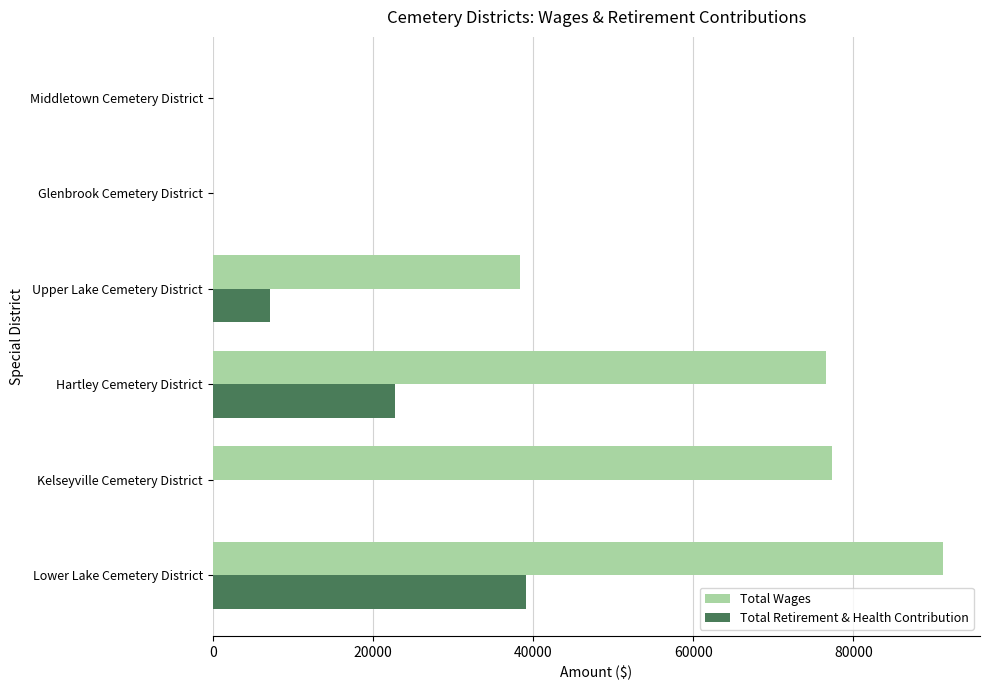

What is the total value across all series at Lower Lake Cemetery District?

130414